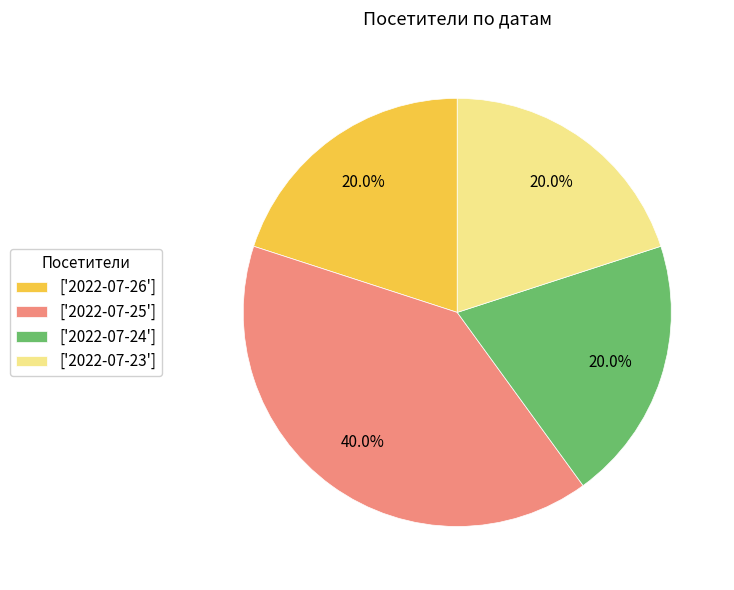

What is the largest slice in the pie chart?

['2022-07-25']